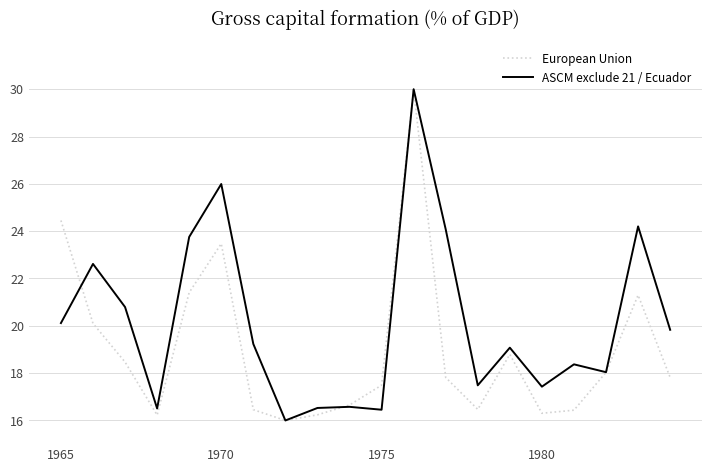

List the series in order of their overall mean, lowest first.

European Union, ASCM exclude 21 / Ecuador